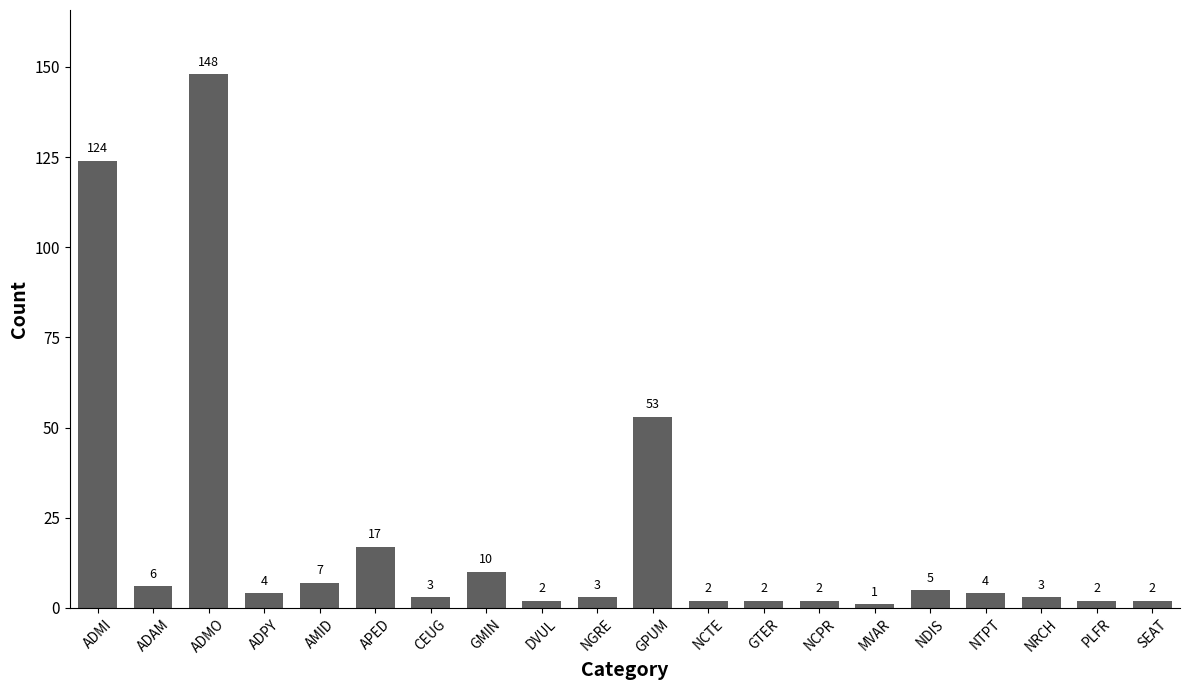

What is the difference between the maximum and minimum values?

147